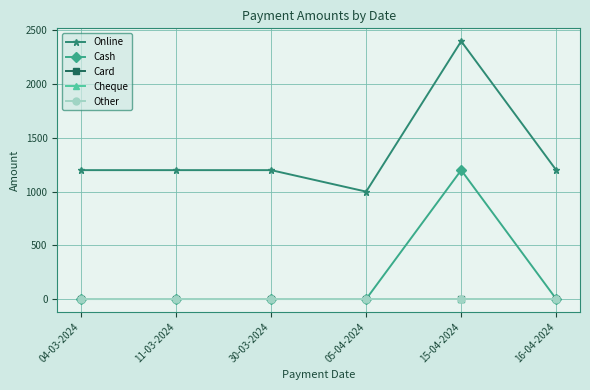

At which label is Cheque closest to 0?

04-03-2024